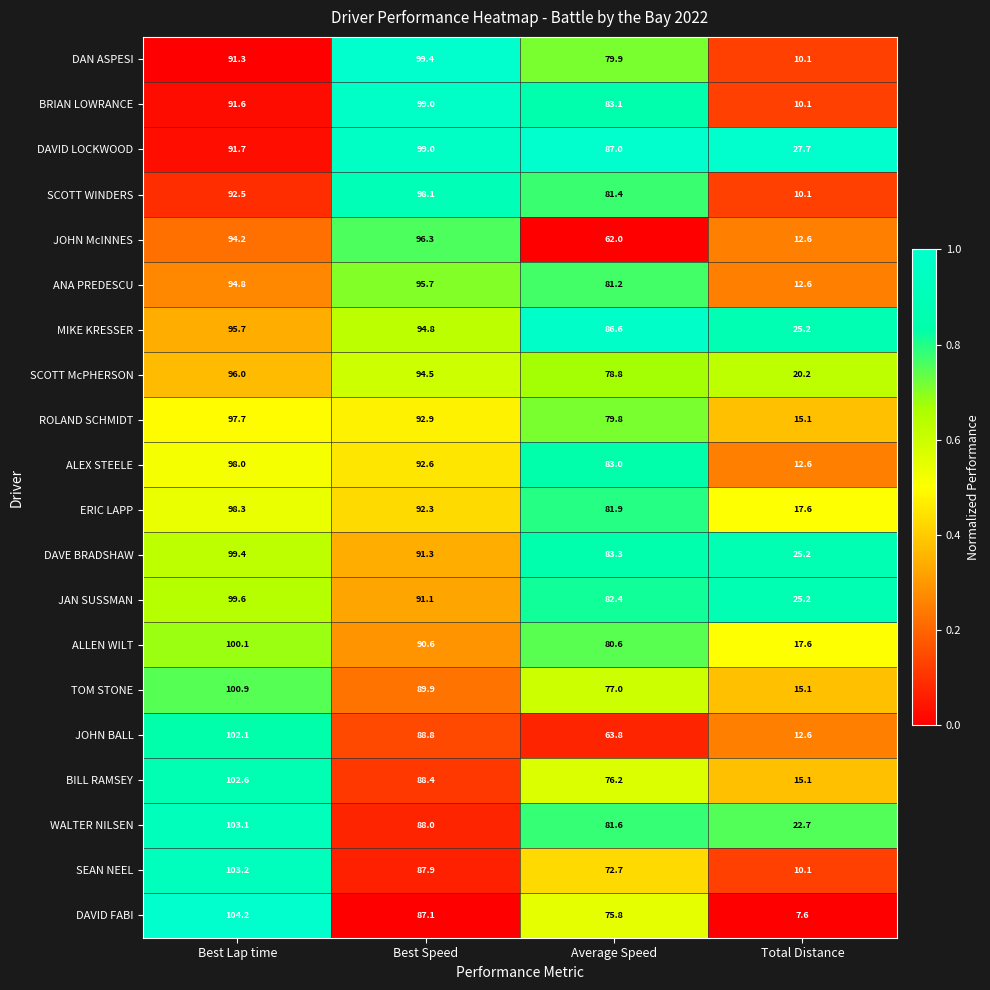

Which category has the lowest value across all series?

Total Distance